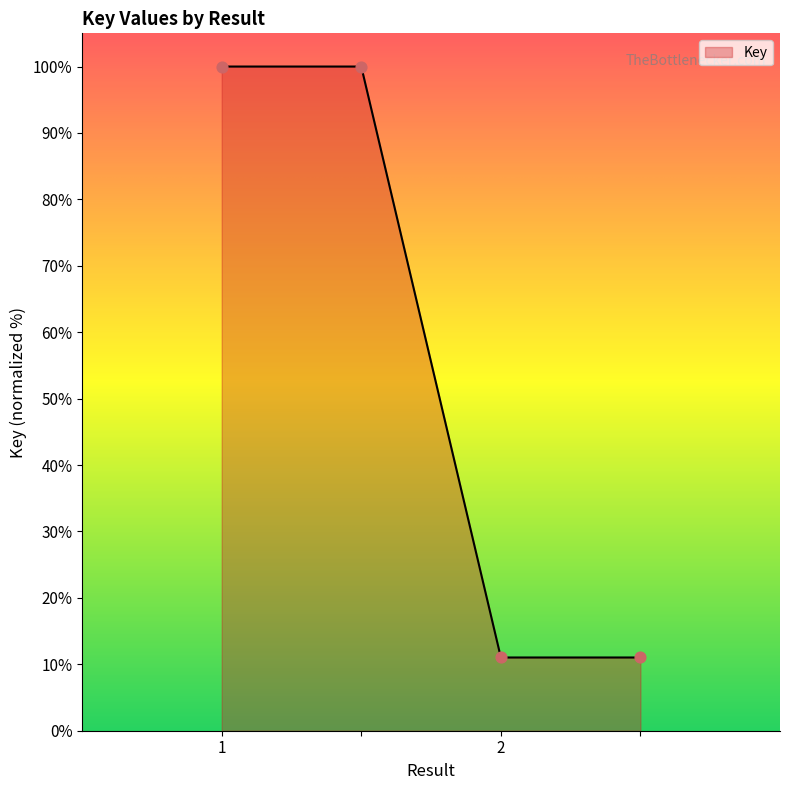

What is the difference between the second highest and second lowest values?

89.0